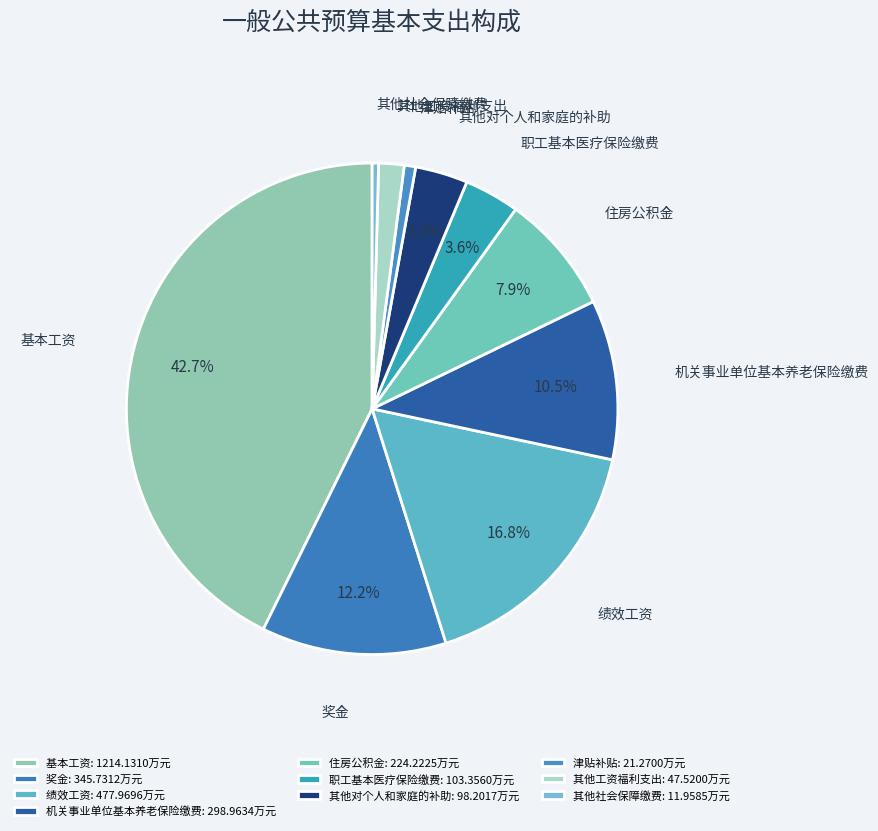

Which slice is the largest?

基本工资